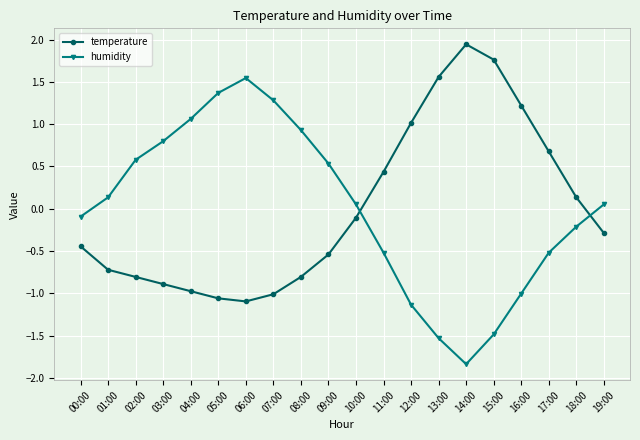

Where is the first local minimum for humidity?

14:00